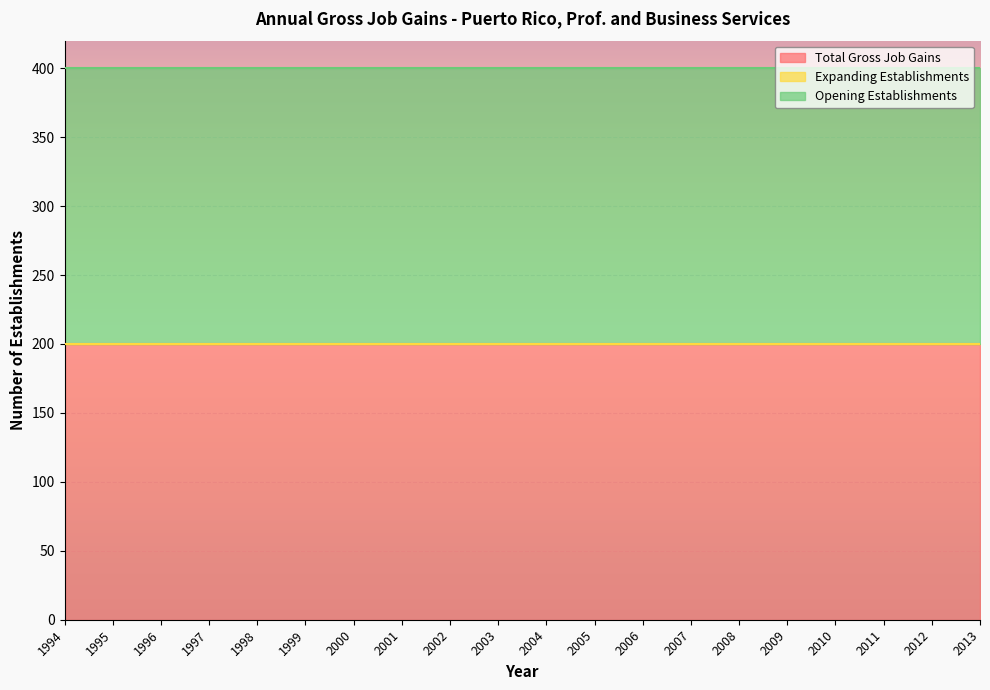

List the labels in order of Expanding Establishments value, largest first.

1994, 1995, 1996, 1997, 1998, 1999, 2000, 2001, 2002, 2003, 2004, 2005, 2006, 2007, 2008, 2009, 2010, 2011, 2012, 2013